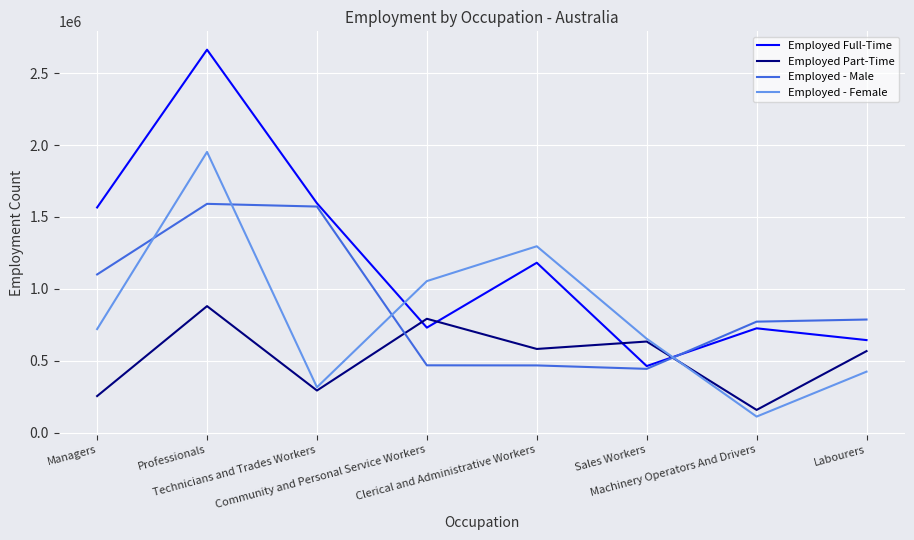

Which series has the largest total across all categories?

Employed Full-Time